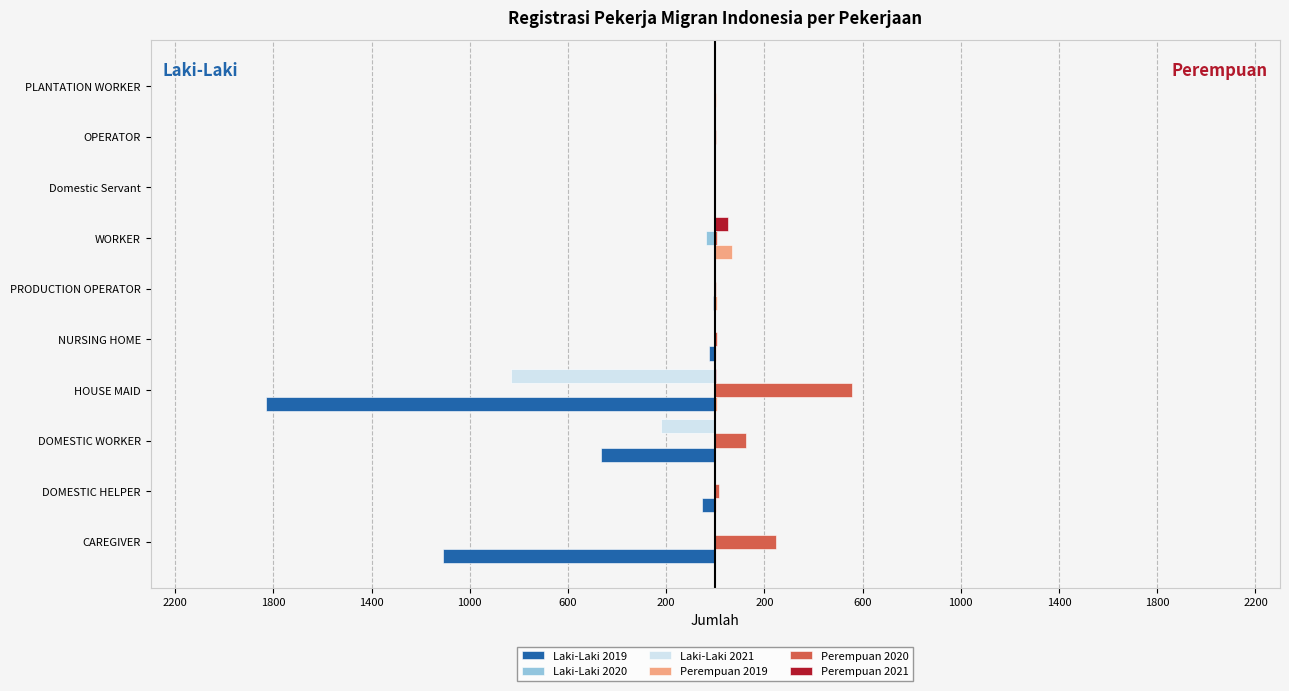

Reading right to left, transcribe all the data shown in this chart.

Laki-Laki 2019: -7	-3	-1	-7	-8	-25	-1829	-465	-55	-1109
Laki-Laki 2020: -2	-5	0	-38	0	0	-1	0	0	0
Laki-Laki 2021: 0	0	0	-4	0	0	-832	-220	0	0
Perempuan 2019: 1	0	0	67	5	1	5	0	1	0
Perempuan 2020: 0	1	0	6	2	6	558	125	16	249
Perempuan 2021: 0	0	0	50	0	0	3	0	0	0